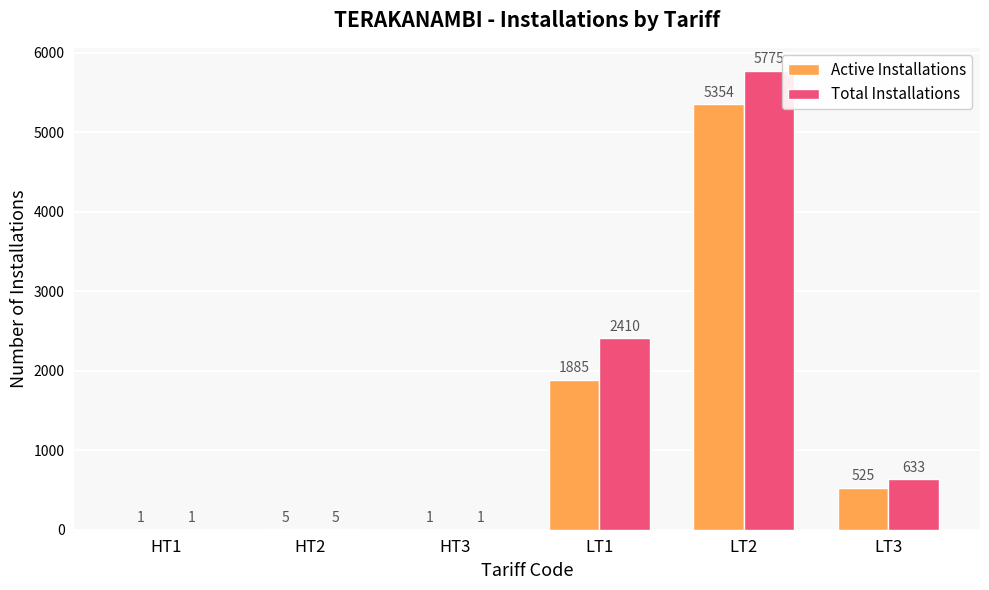

Is it true that Total Installations equals 5 at HT2?

True